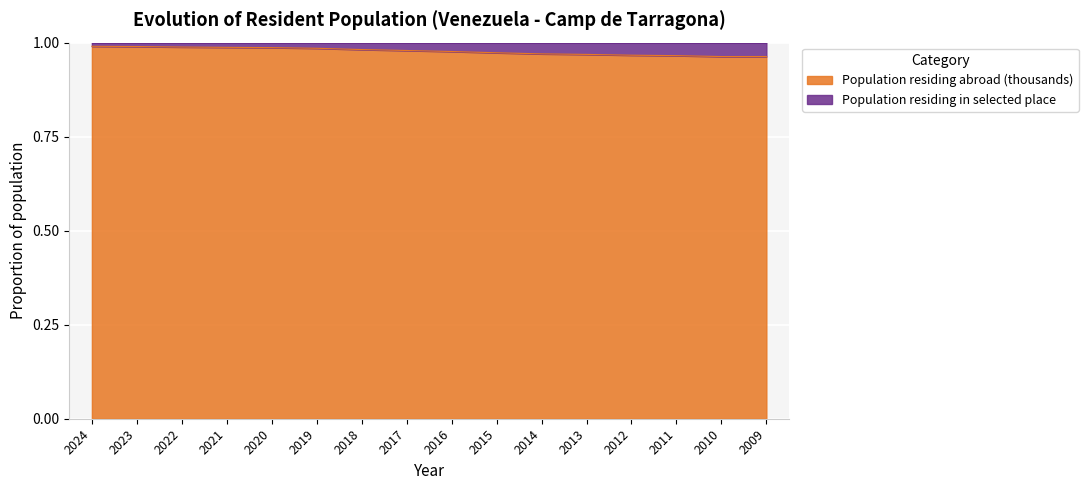

How many categories are shown in the chart?

16